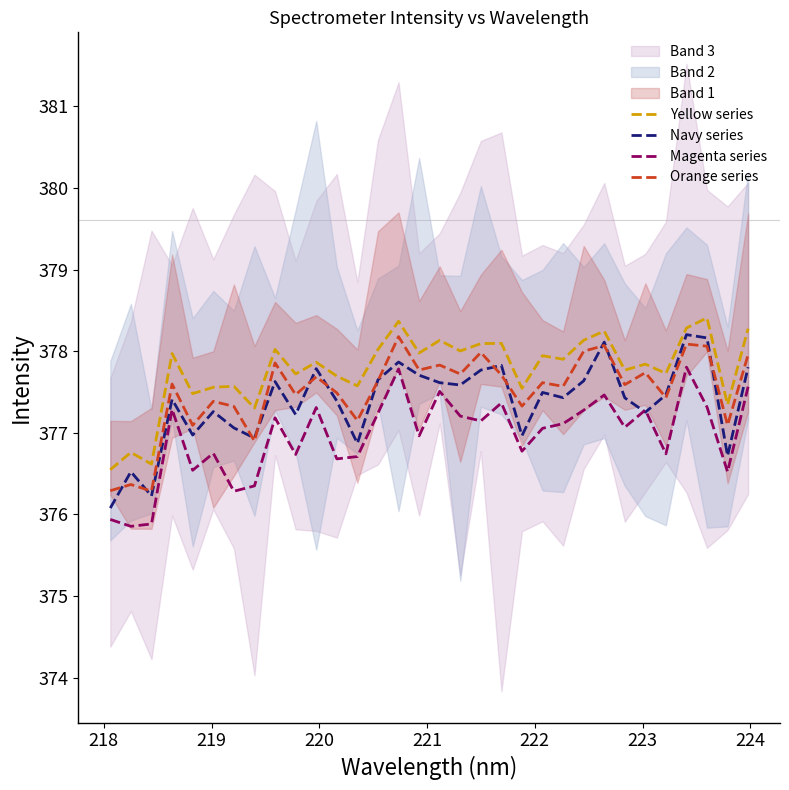

What is the maximum value for Yellow series?

378.4